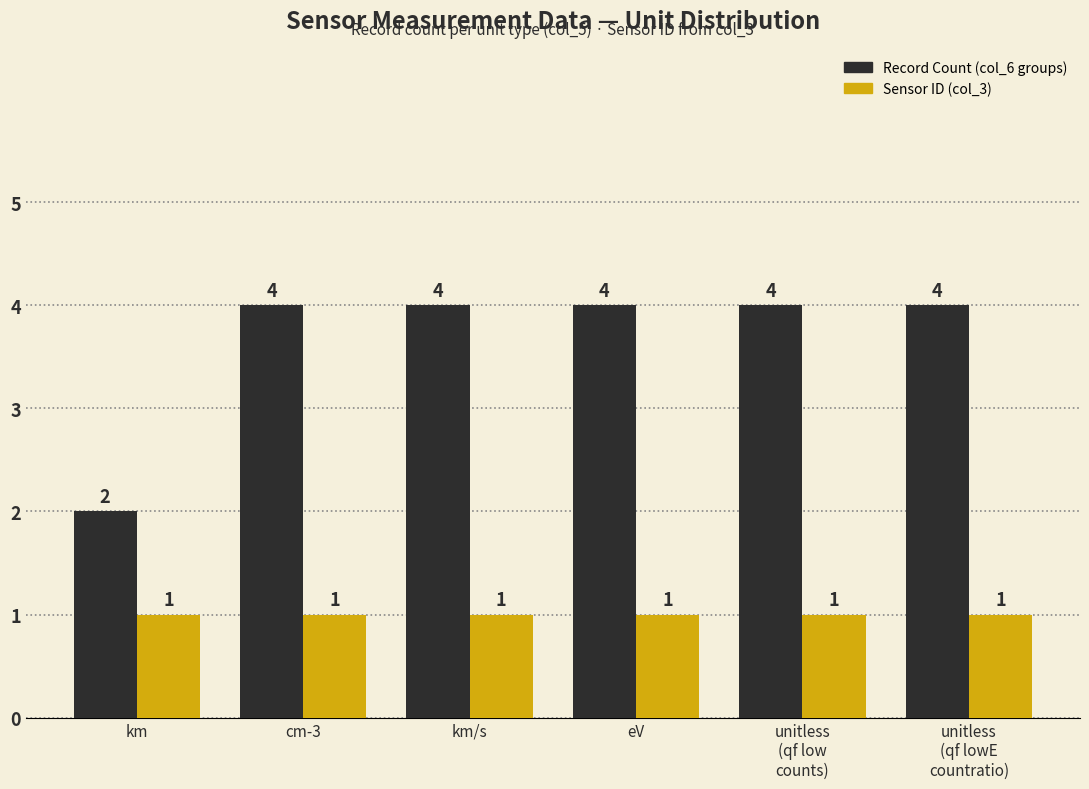

What is the sum of the Record Count (col_6 groups) values at unitless
(qf lowE
countratio) and km/s?

8